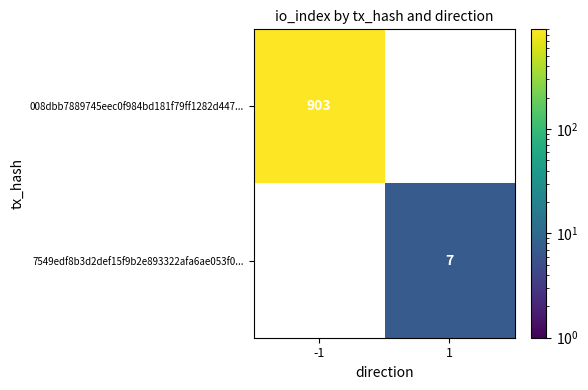

Which series has the largest range (max minus min)?

008dbb7889745eec0f984bd181f79ff1282d447...